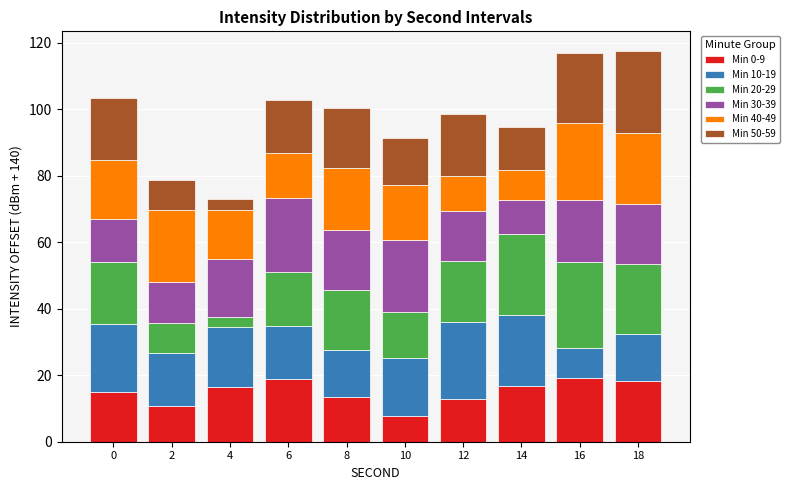

What is the total value across all series at 18?

117.5